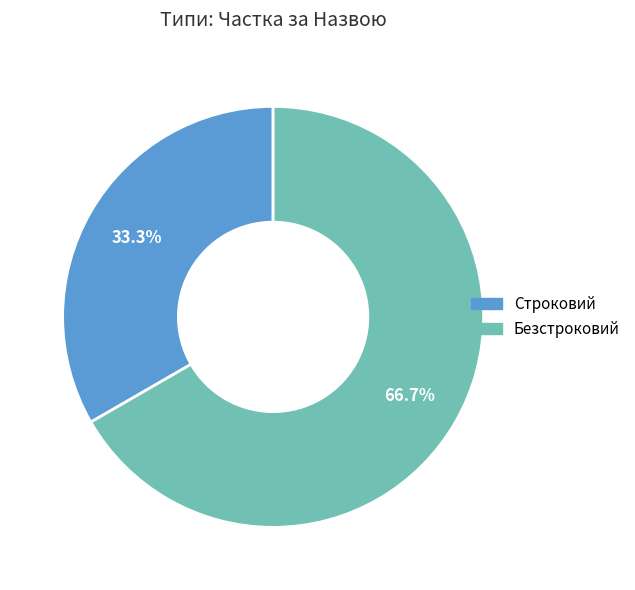

Rank the categories by value from lowest to highest.

Строковий, Безстроковий